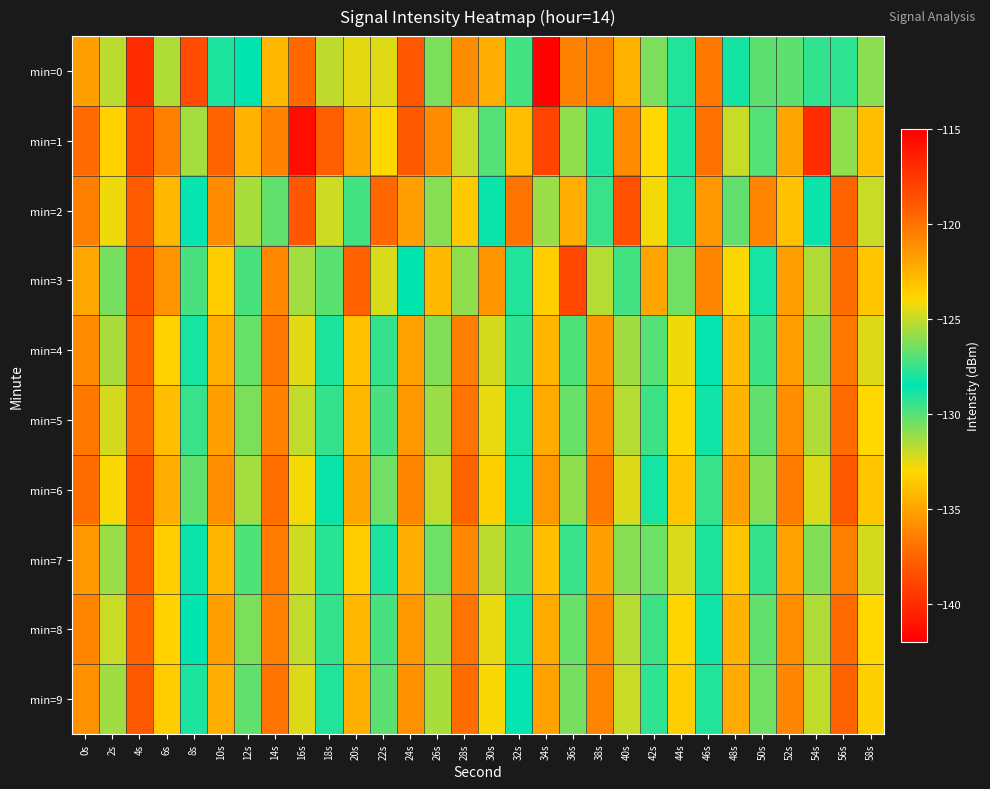

Between 14s and 48s, which is larger?

14s